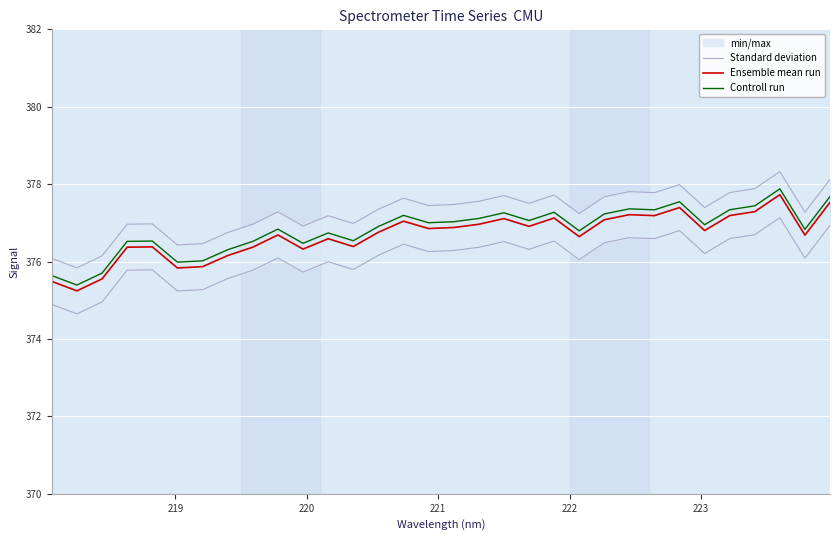

What is the highest value of the Ensemble mean run series?

377.7